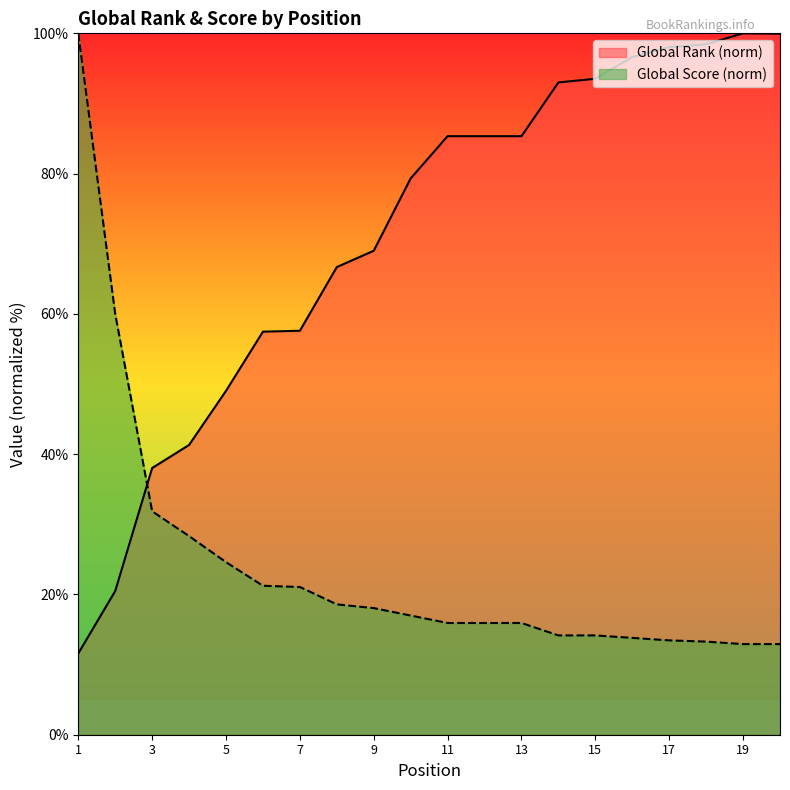

Where do Global Score and Global Rank first cross each other?

2 and 3